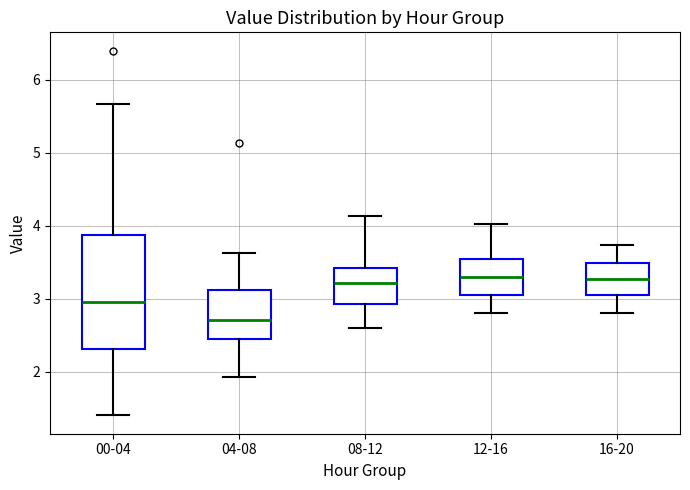

Where does the lower whisker of the box for 04-08 end on the y-axis? The values are not printed on the chart, so give them approximately, as read against the axis.

1.9